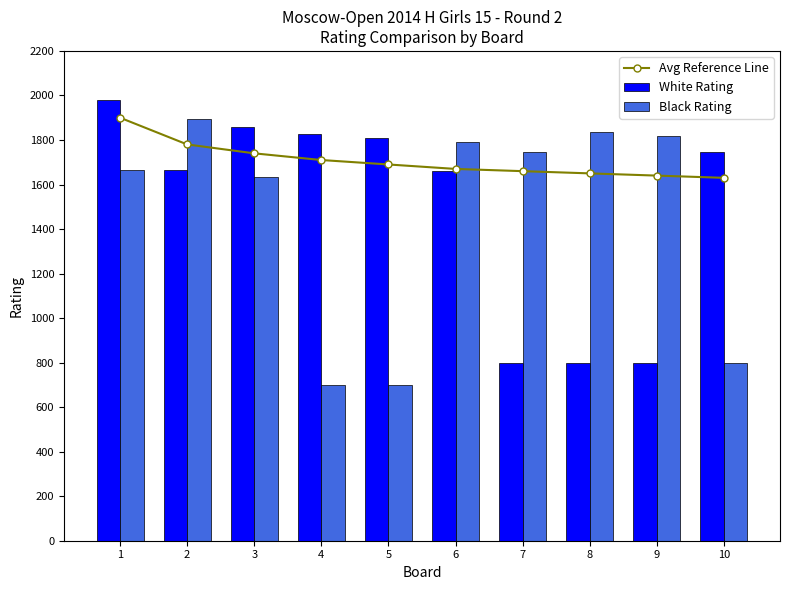

True or false: White Rating has a value of 1661 at 6.

True